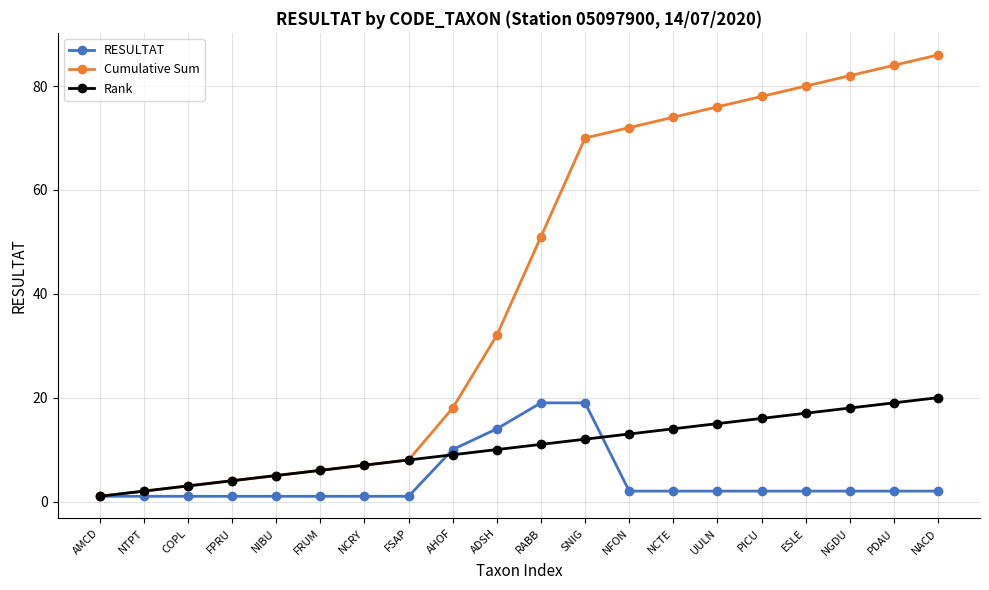

What is the label of the 3rd point from the left?

COPL